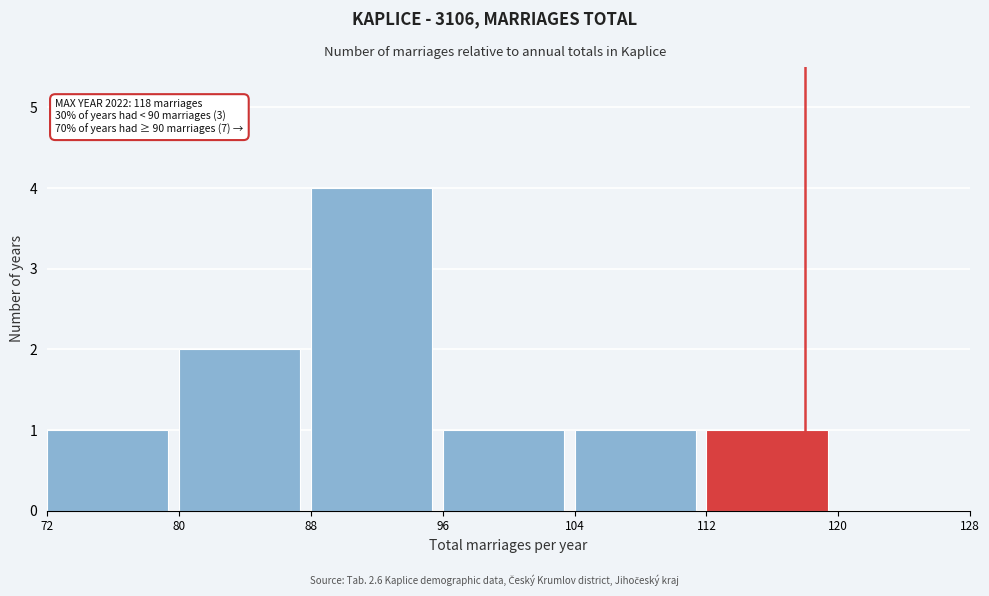

Which range on the x-axis has the tallest bar?

88 to 96